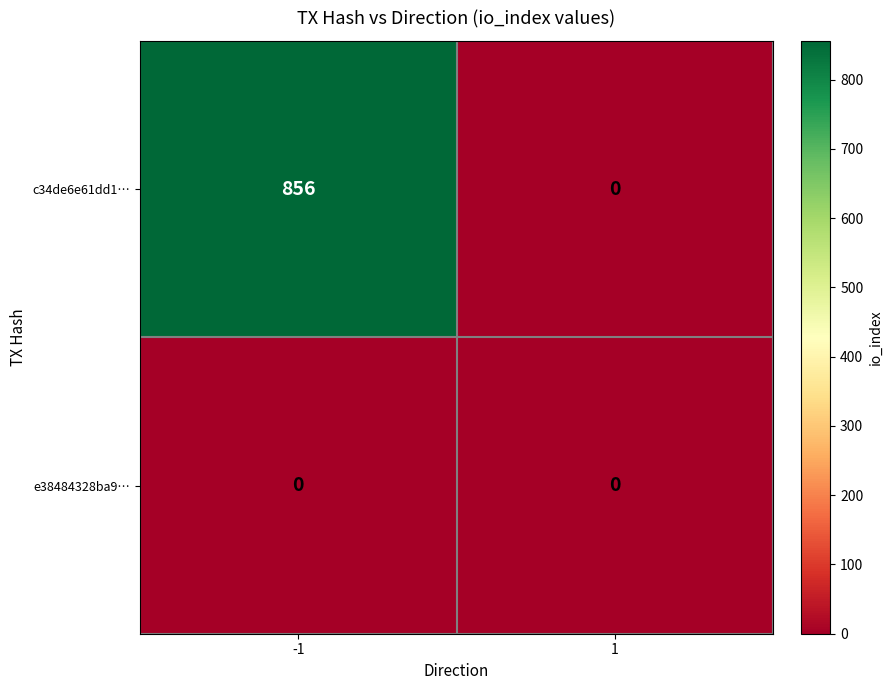

What is the sum of all c34de6e61dd1… values?

856